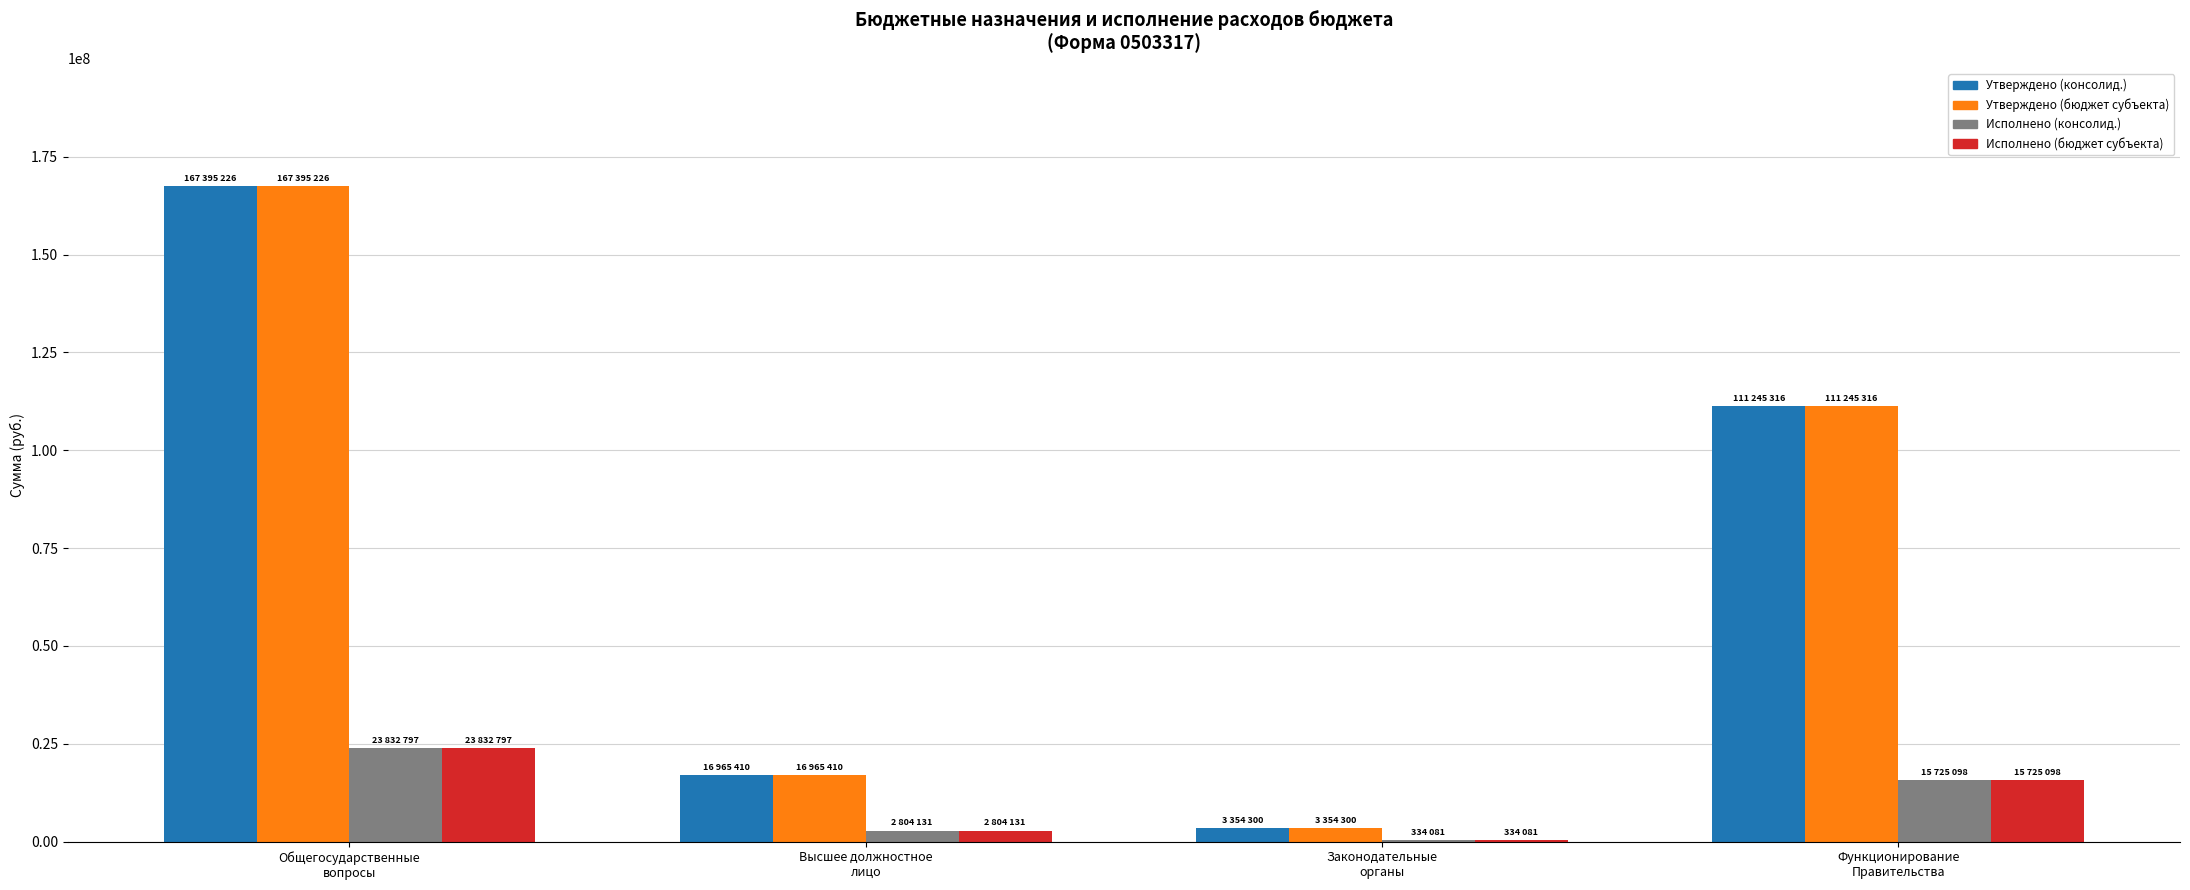

What is the sum of all Утверждено (консолид.) values?

298960252.4